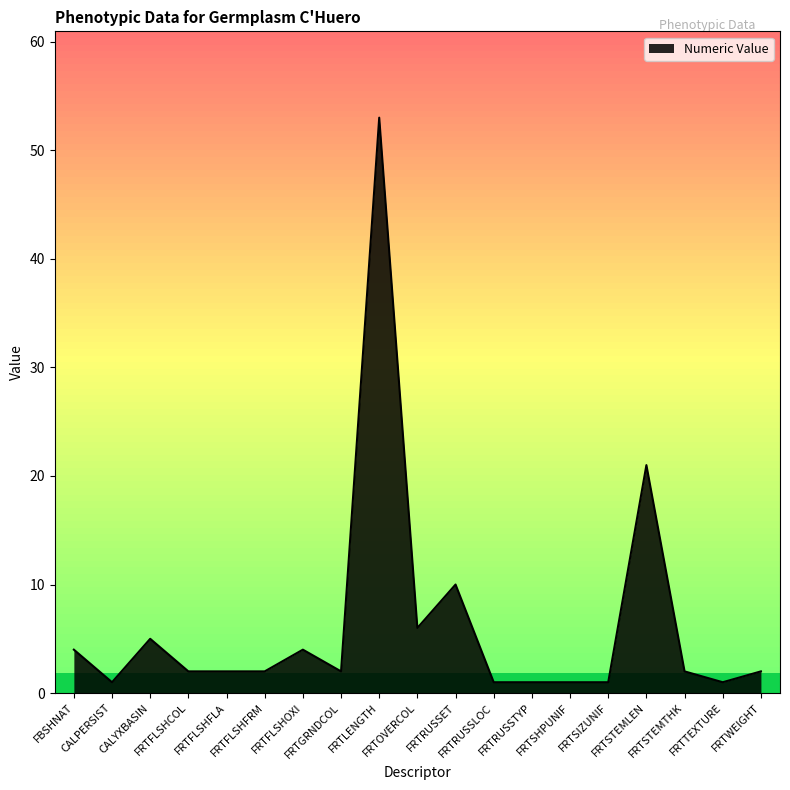

Between FRTGRNDCOL and FRTSIZUNIF, which is larger?

FRTGRNDCOL